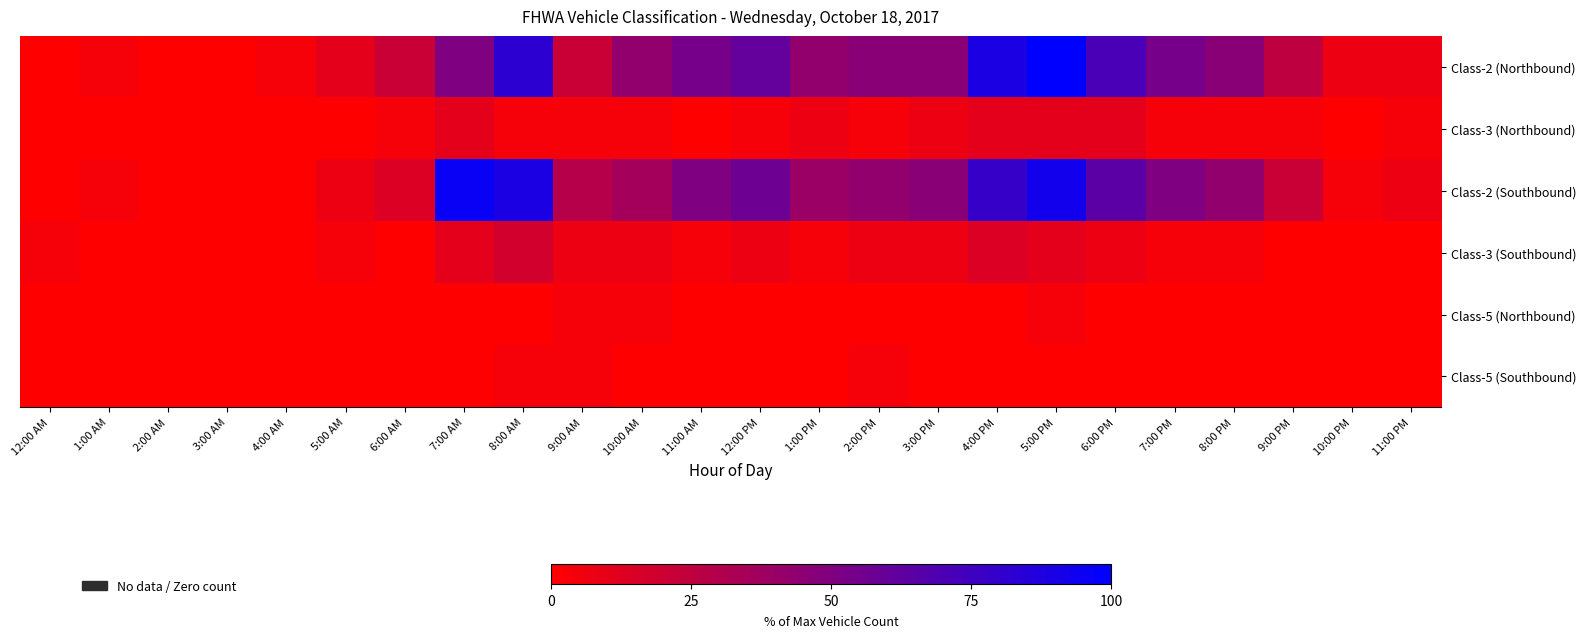

What is the total value across all series at 9:00 PM?

50.0